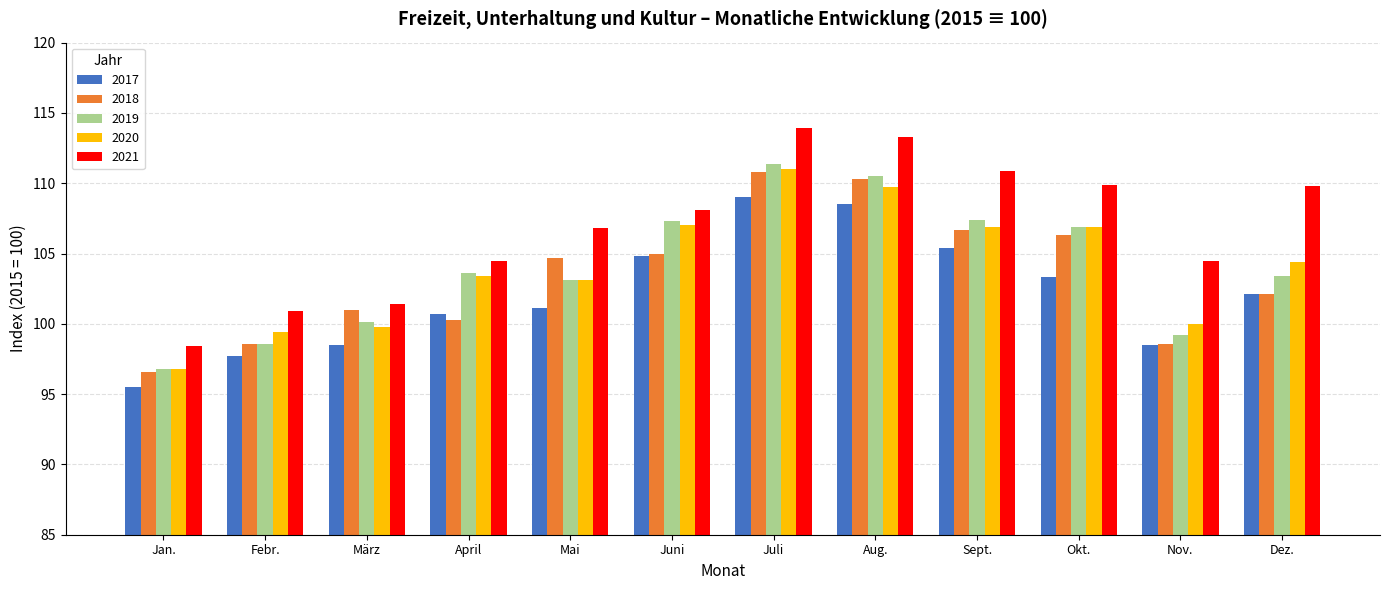

Is the value of 2018 at Febr. greater than the value of 2020 at Febr.?

No